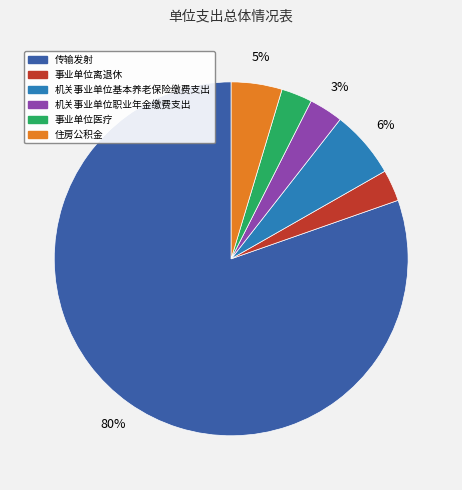

Do 事业单位医疗 and 机关事业单位职业年金缴费支出 together represent more than half of the pie?

No